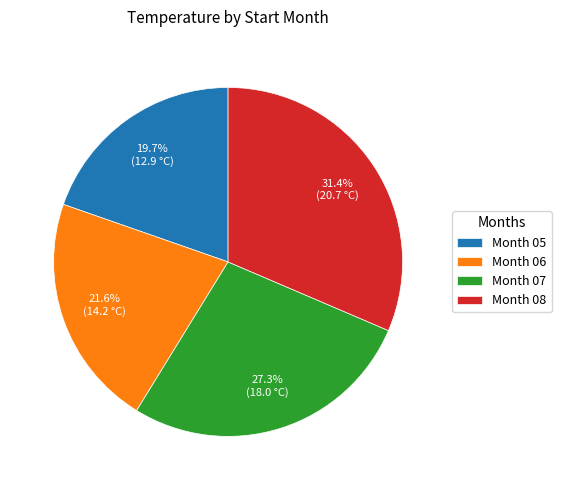

Which category has the biggest portion of the pie?

Month 08